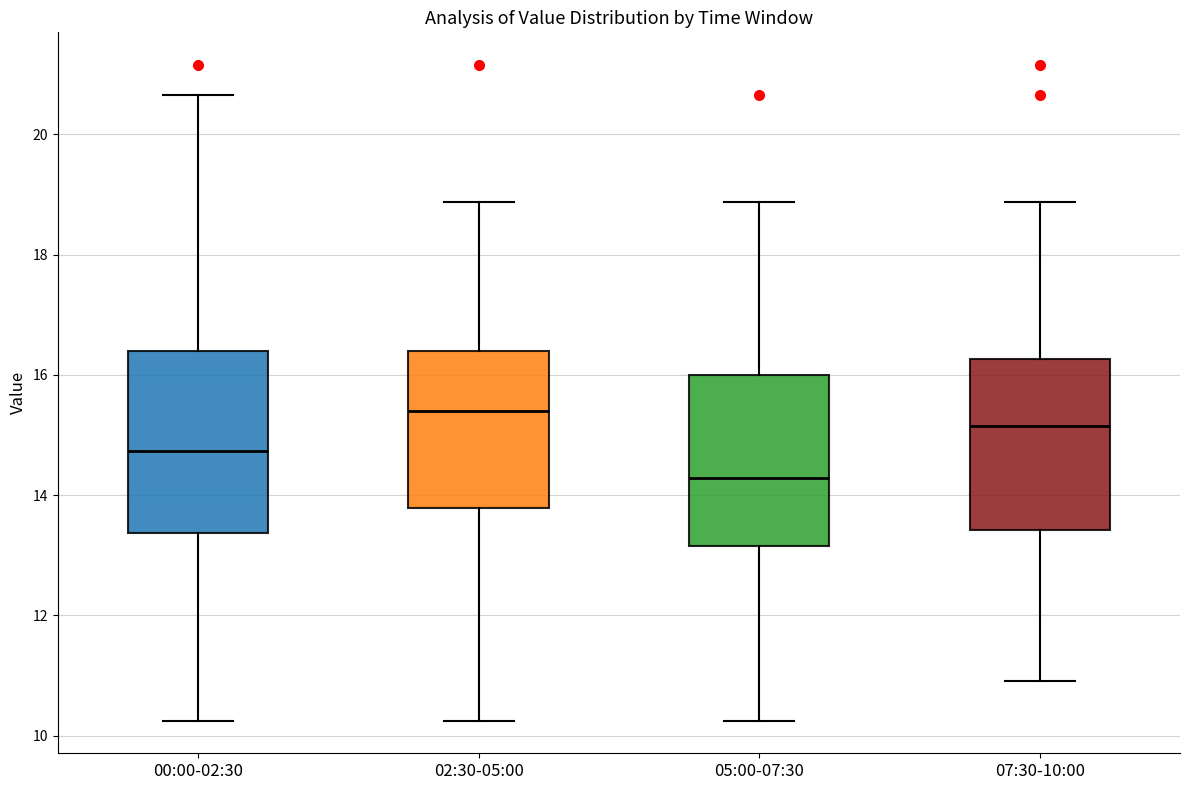

Which box's median line is the lowest?

05:00-07:30